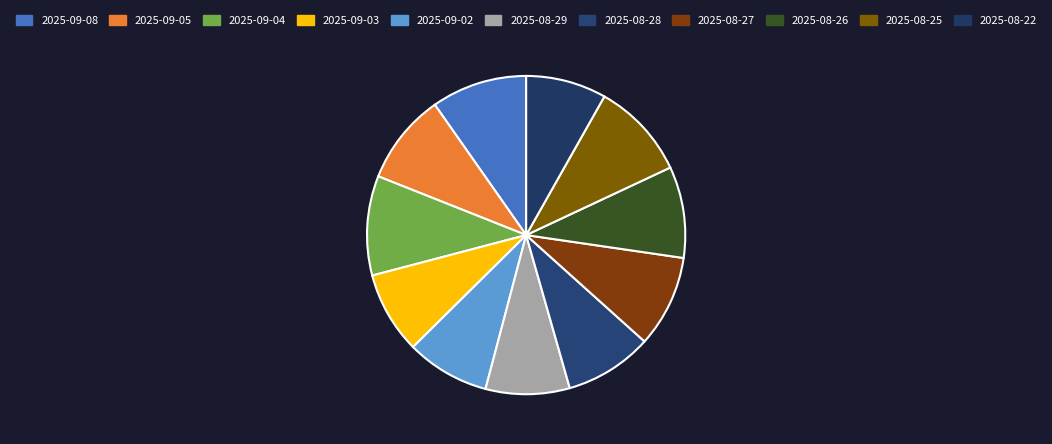

Does any single category account for the majority?

No